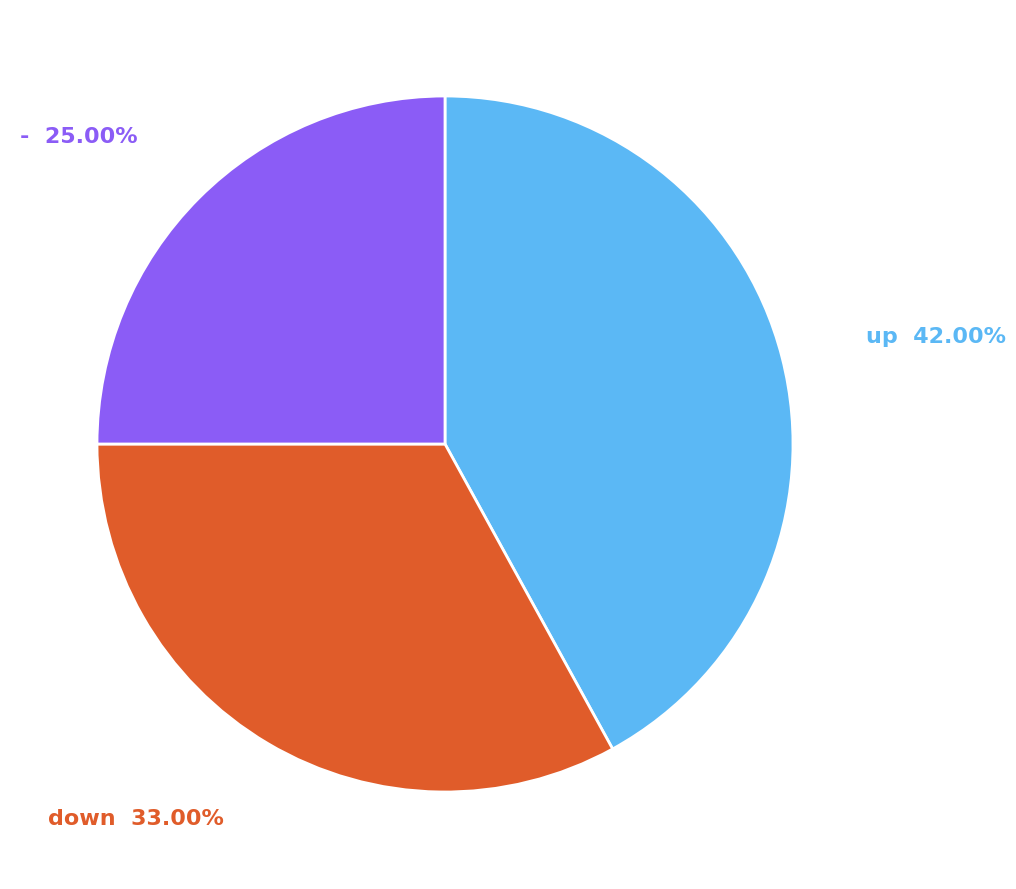

To the nearest percent, what is the difference between the - and up slice percentages?

17%